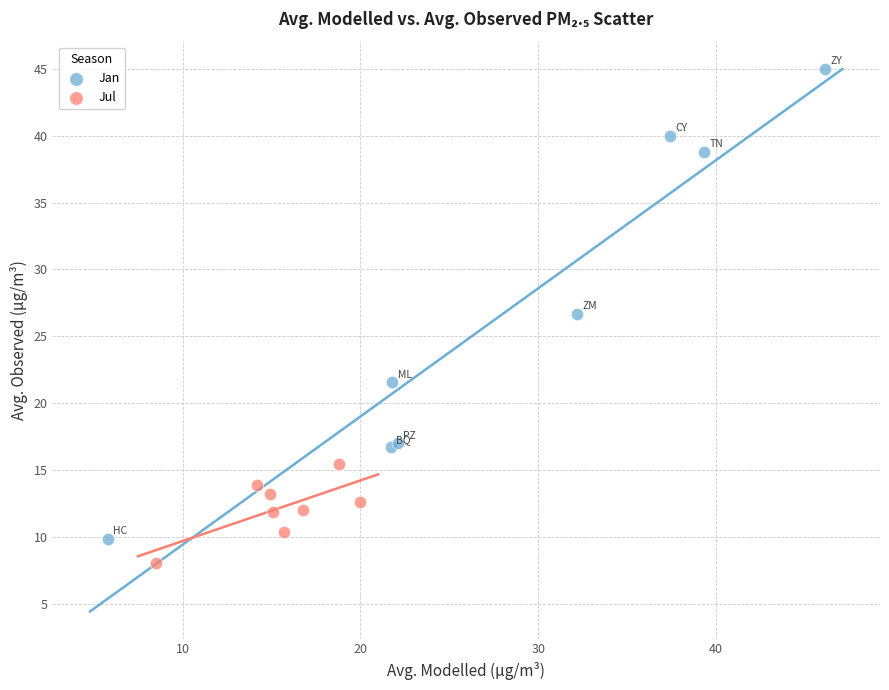

Which series reaches the minimum Y coordinate?

Jul